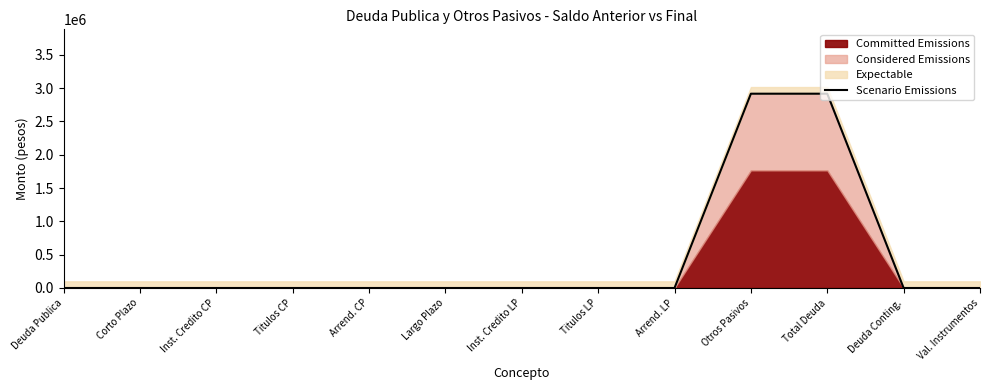

Is it true that the value at Titulos CP is 0.0?

True